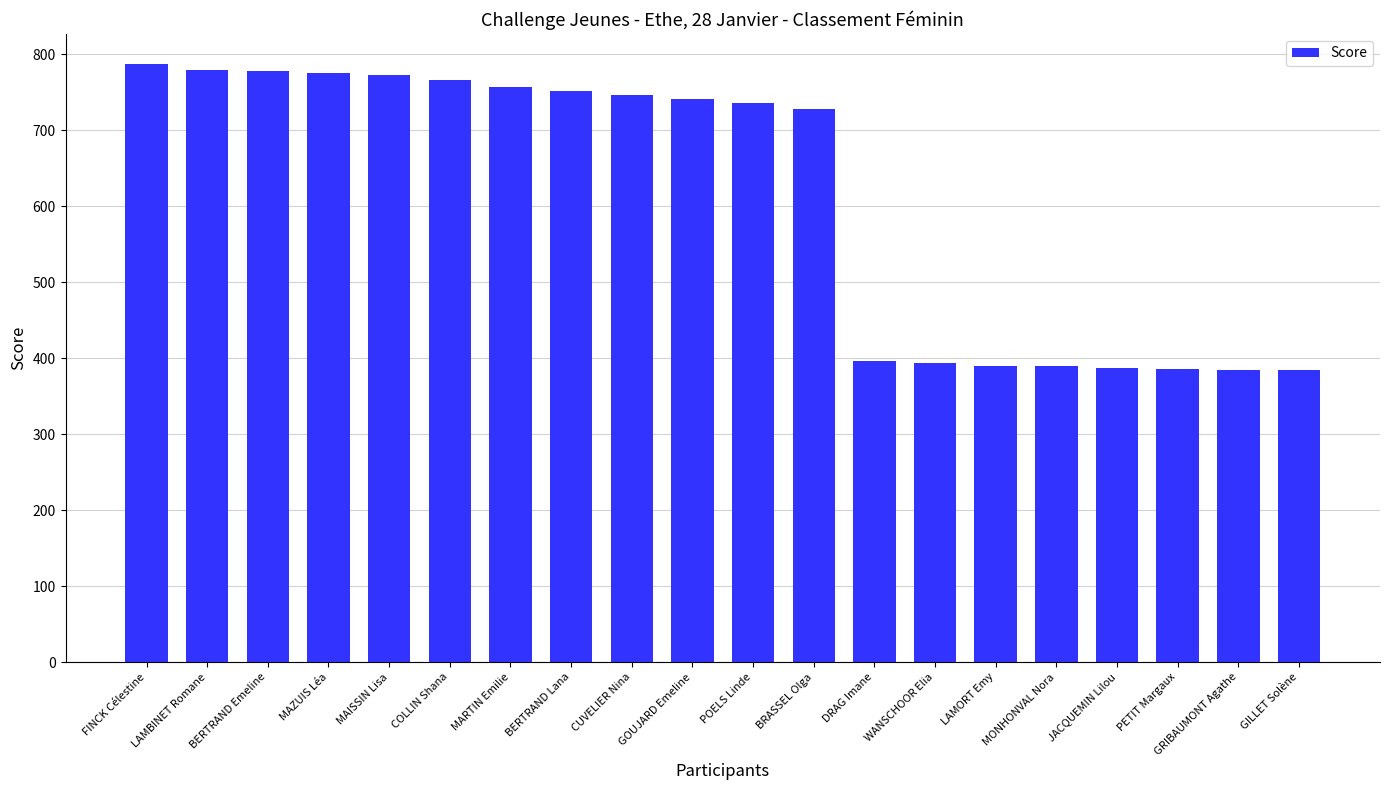

What is the minimum value shown in the chart?

384